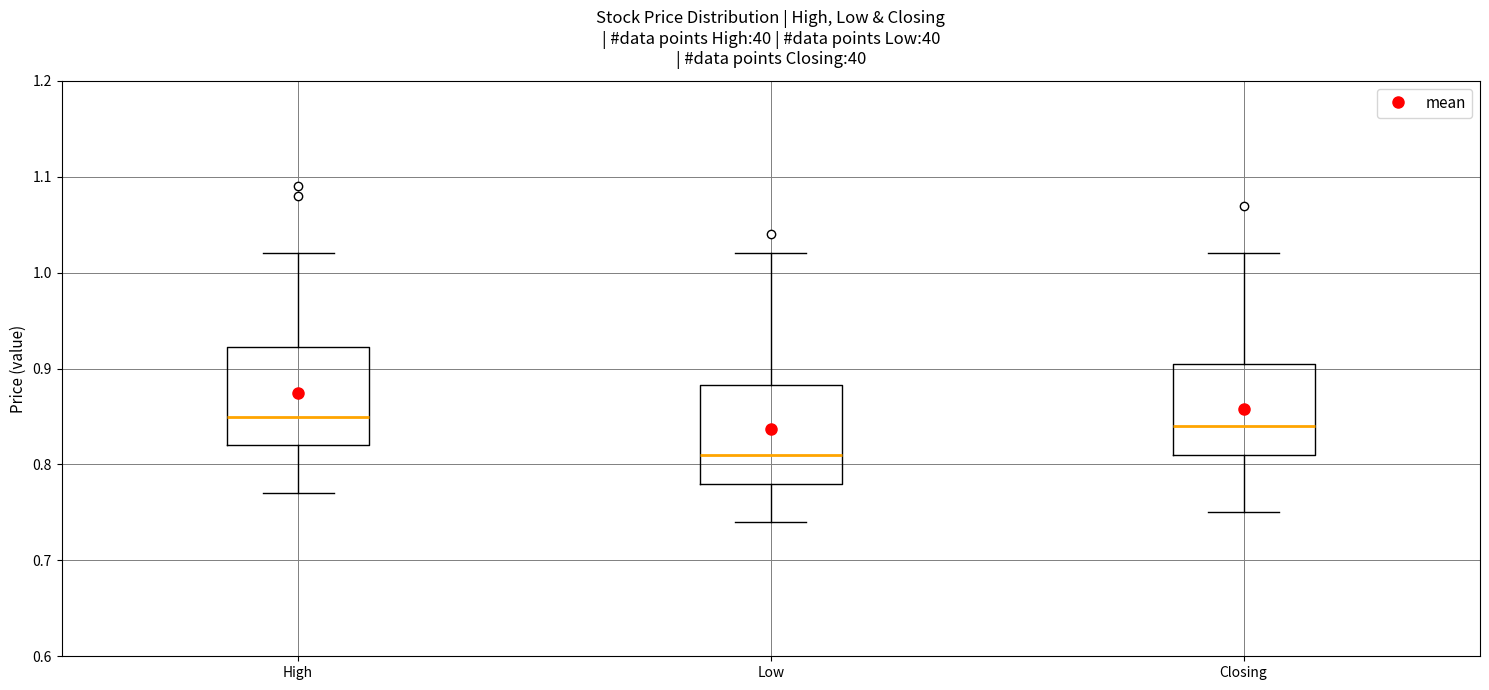

Reading left to right, transcribe this box plot: for each box, give where its median line is, the range the box spans, and where its two whiskers end, as read against the y-axis. The values are not printed on the chart, so give them approximately, as read against the axis.

High: median 0.85, box 0.82 to 0.92, whiskers 0.77 to 1.02
Low: median 0.81, box 0.78 to 0.88, whiskers 0.74 to 1.02
Closing: median 0.84, box 0.81 to 0.91, whiskers 0.75 to 1.02